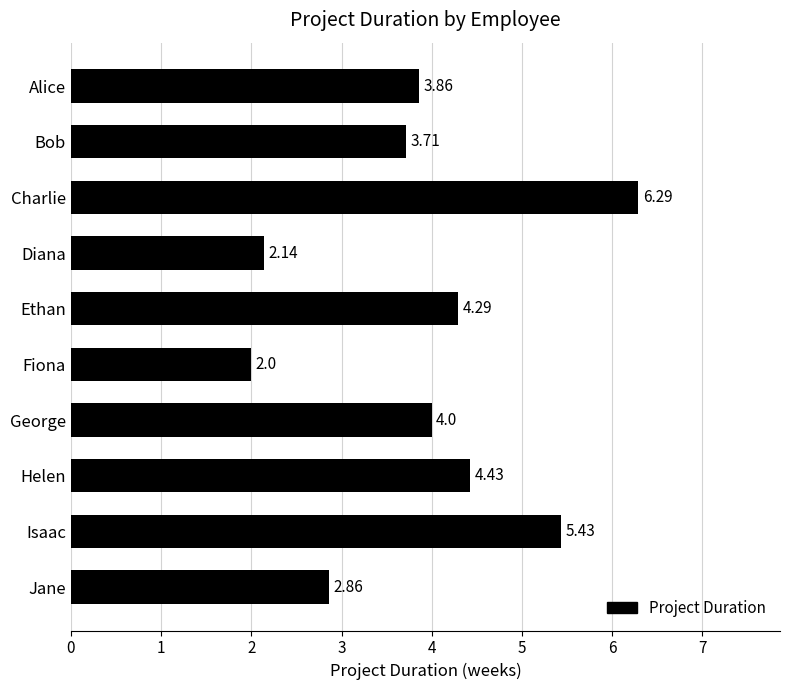

What is the smallest value displayed?

2.0